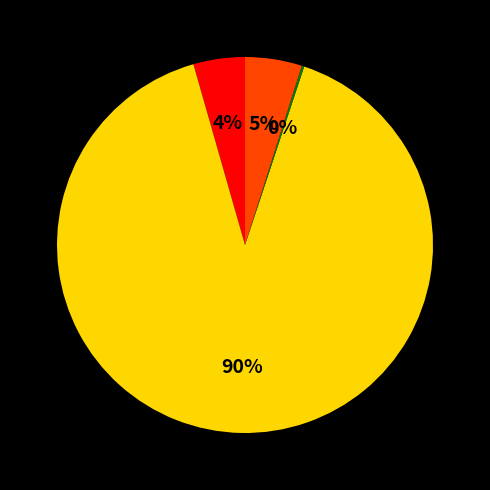

Does any single category account for the majority?

Yes